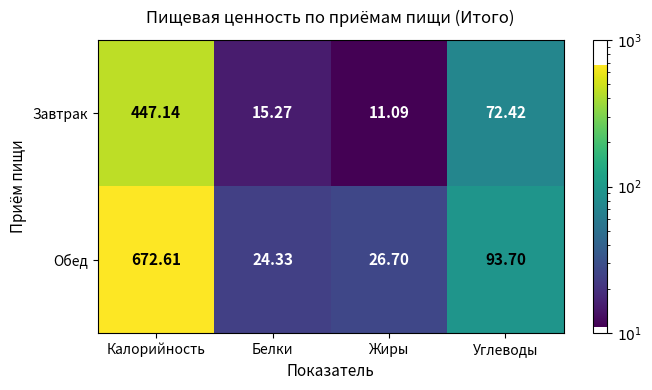

Which series has the largest range (max minus min)?

Обед